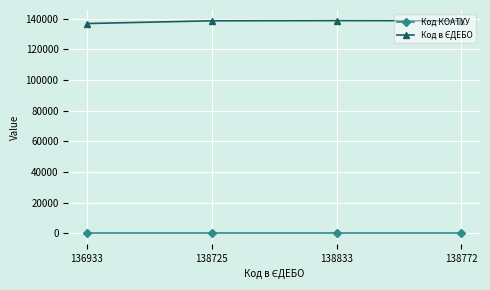

What is the difference between the highest and lowest values at 138725?

138719.9